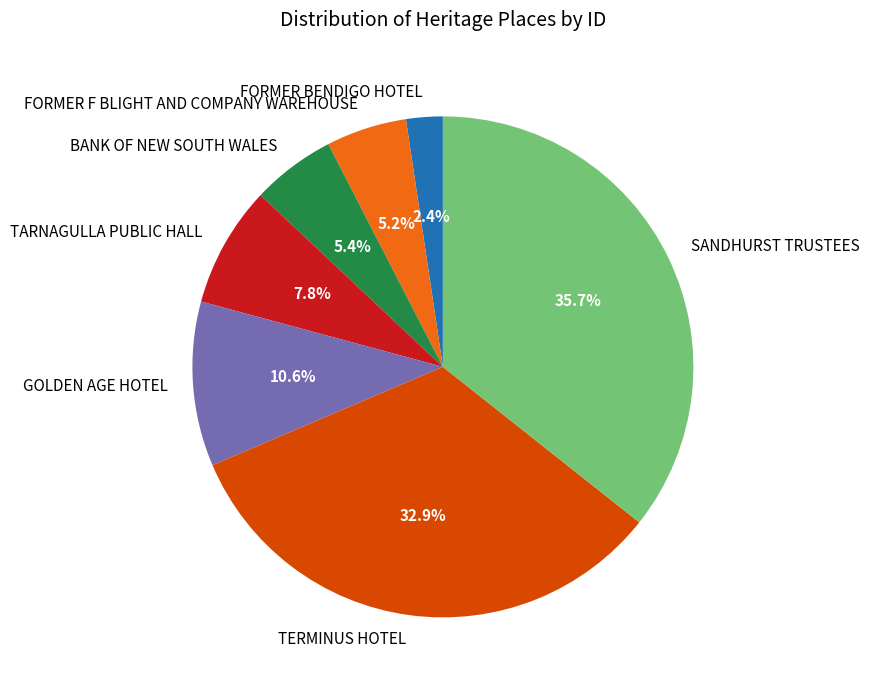

Is there any slice that represents more than half of the pie?

No